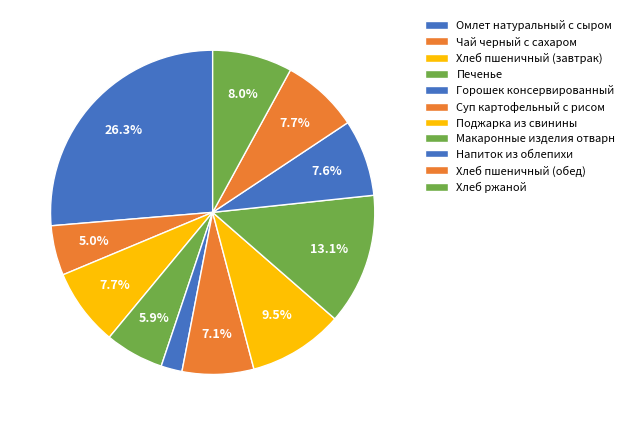

Count the number of slices in the pie.

11